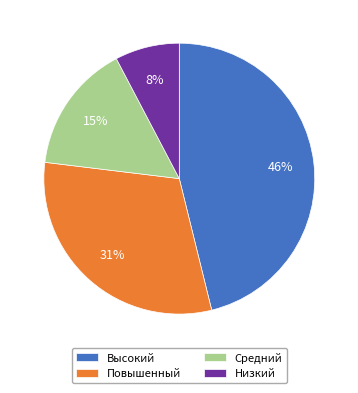

Is Средний the majority of the pie?

No